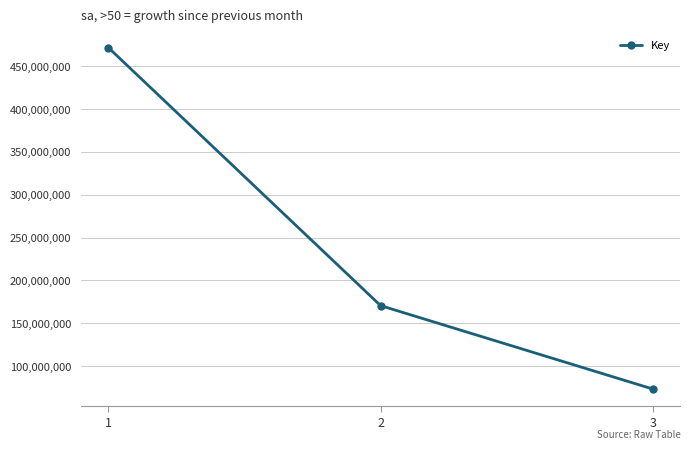

What is the smallest value displayed?

73236514